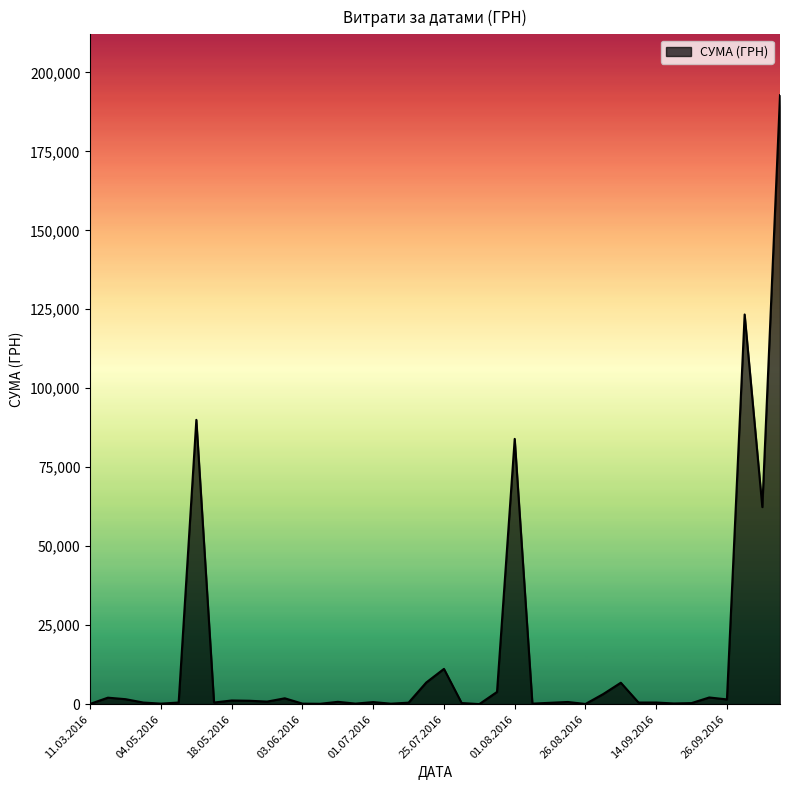

How many lines are shown in the chart?

1